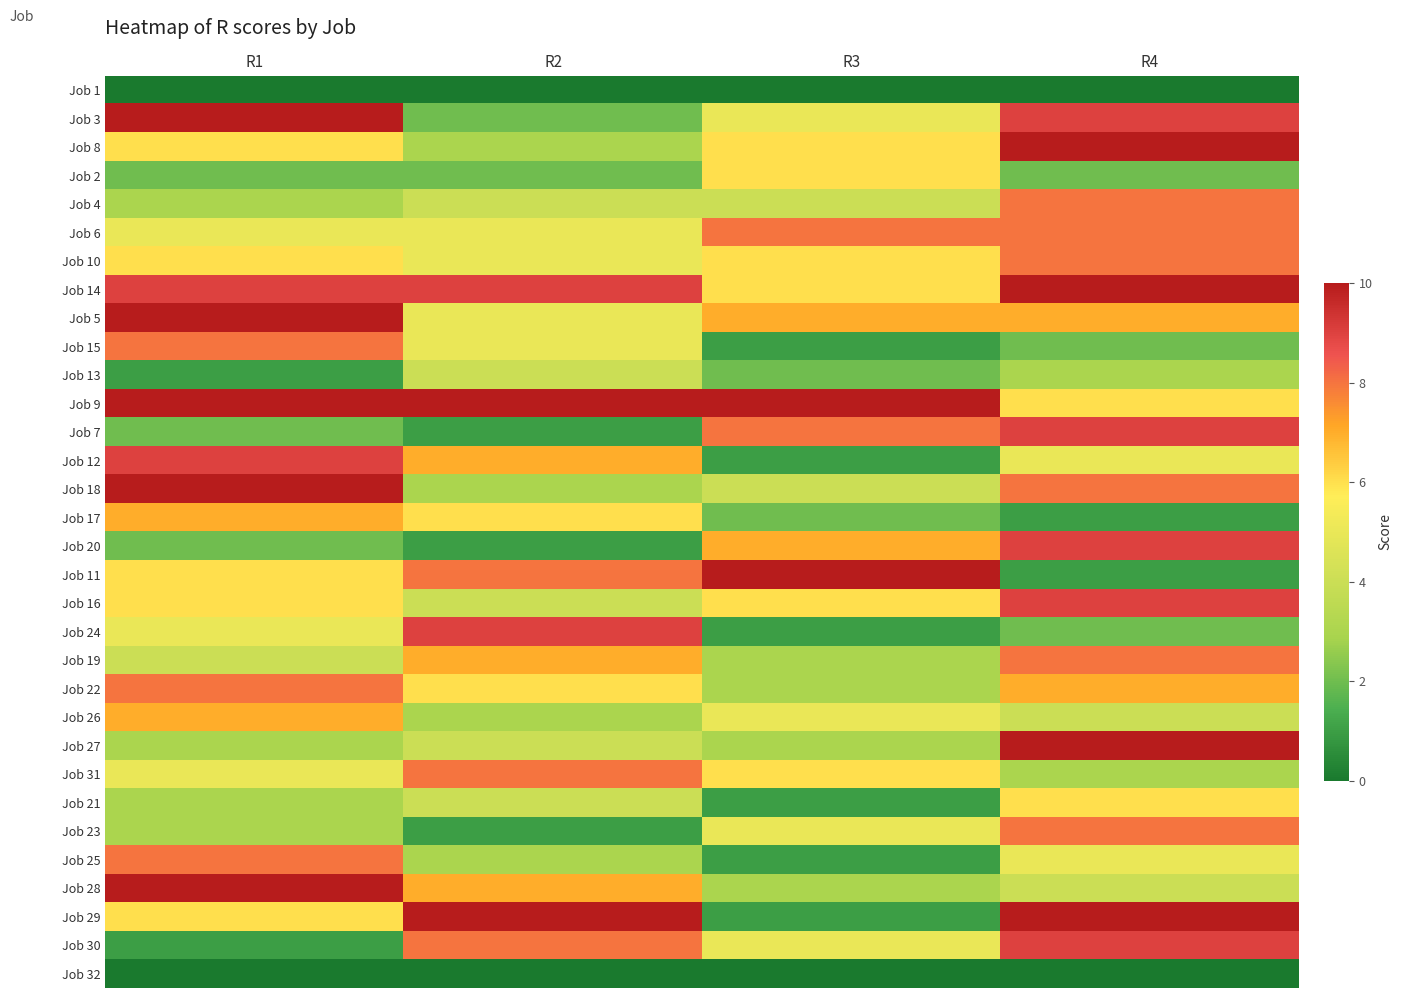

What is the difference between the highest and lowest values at R3?

10